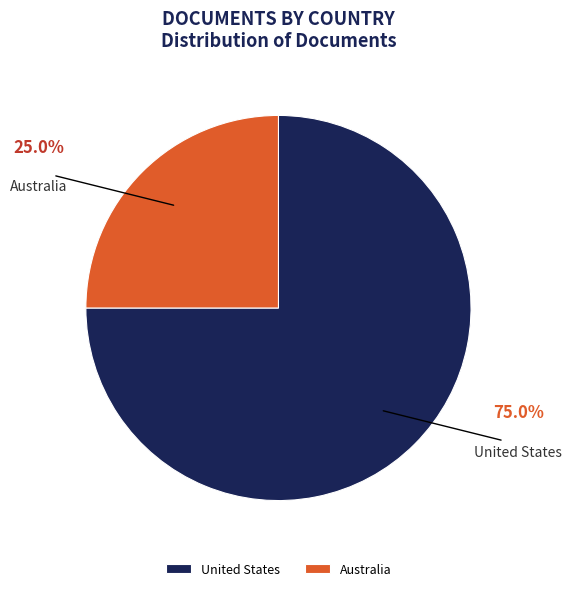

Combined, do United States and Australia account for over 50%?

Yes